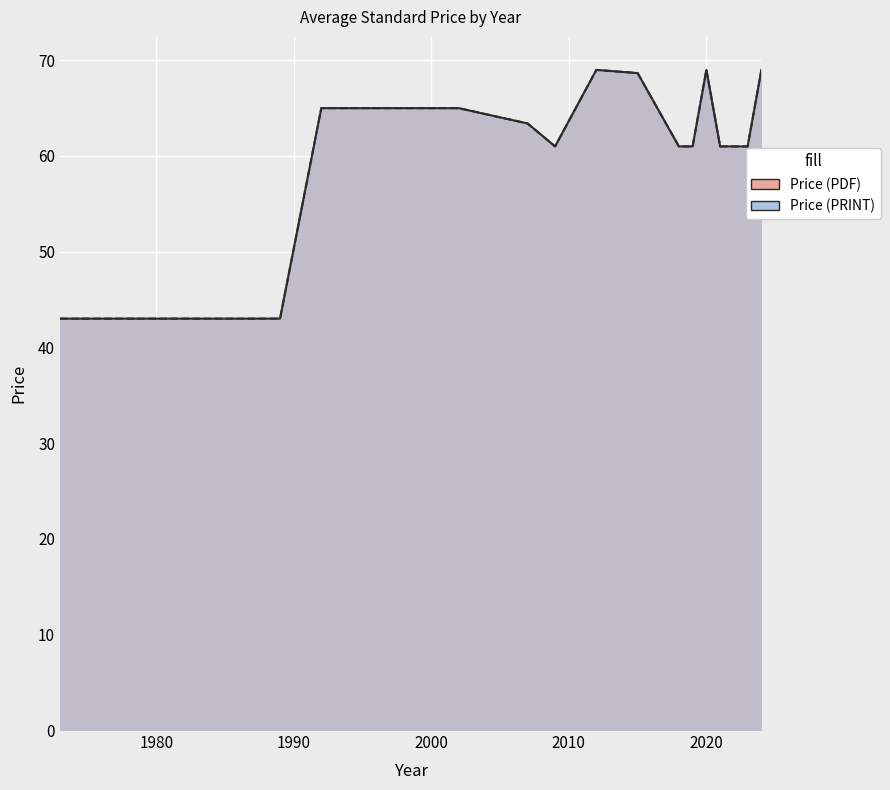

Which category has the lowest value in the Price (PDF) series?

1973